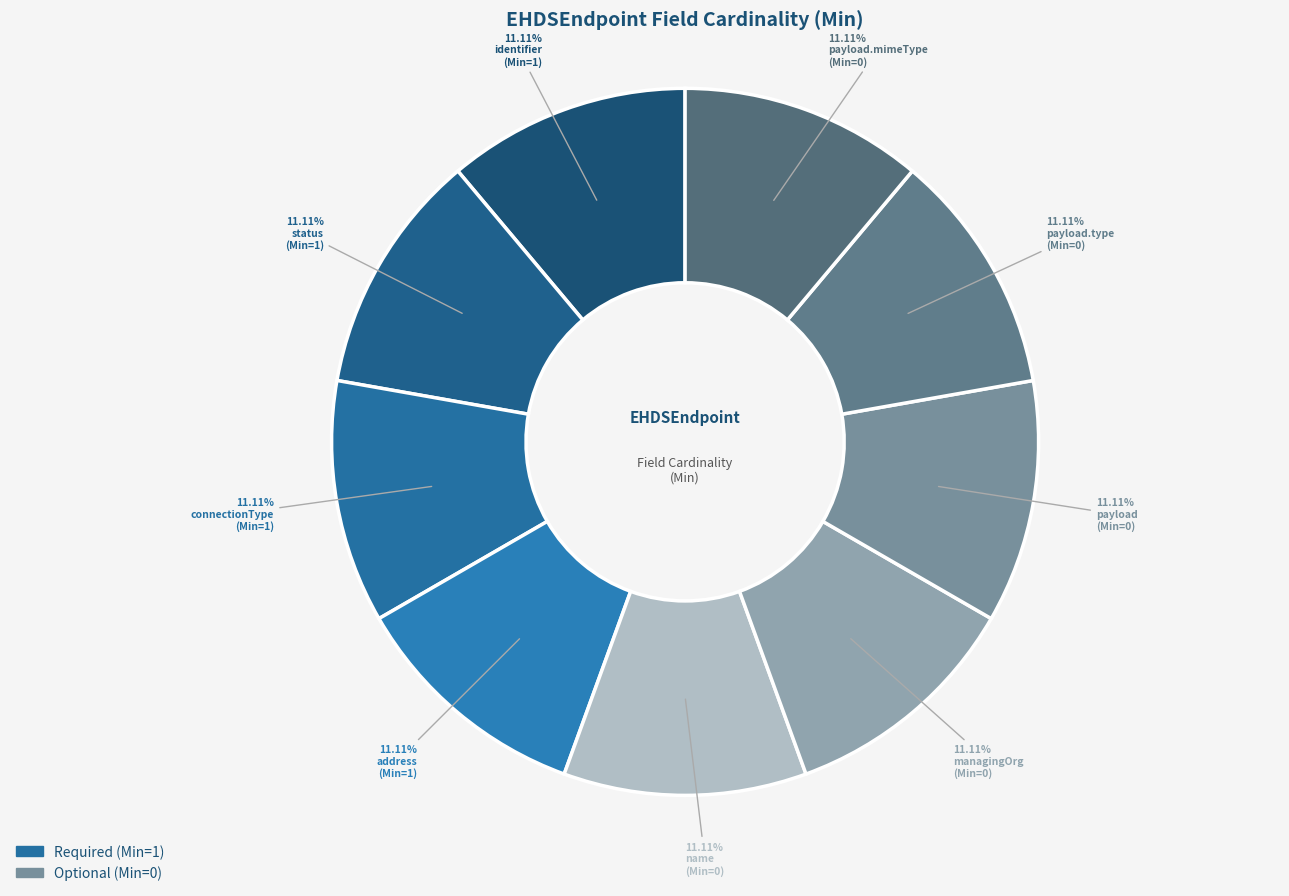

To the nearest percent, what is the average slice percentage?

11%